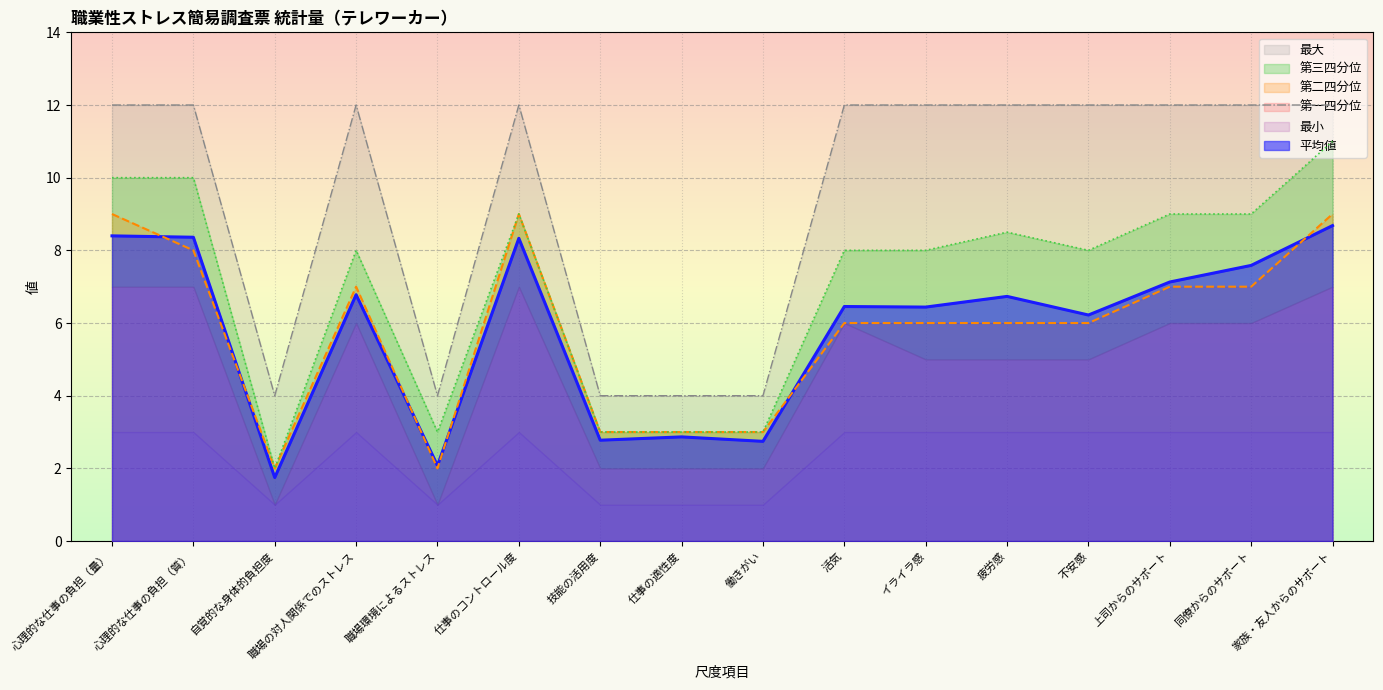

Where is the first local maximum for 第三四分位?

職場の対人関係でのストレス